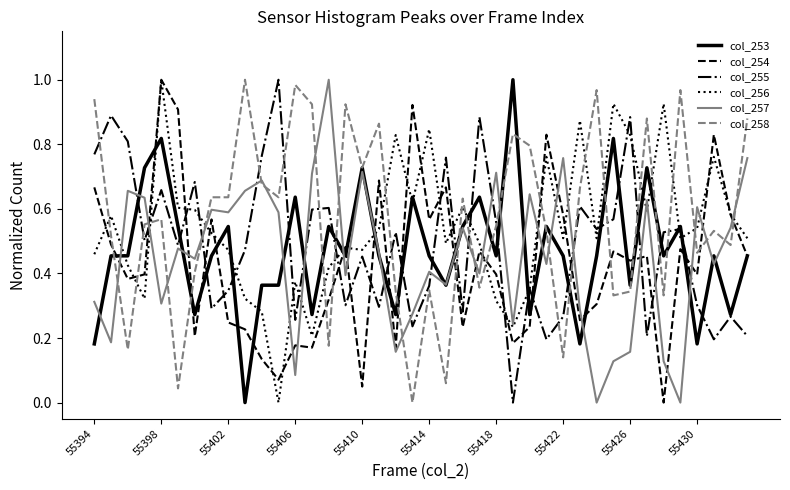

How many lines are shown in the chart?

6